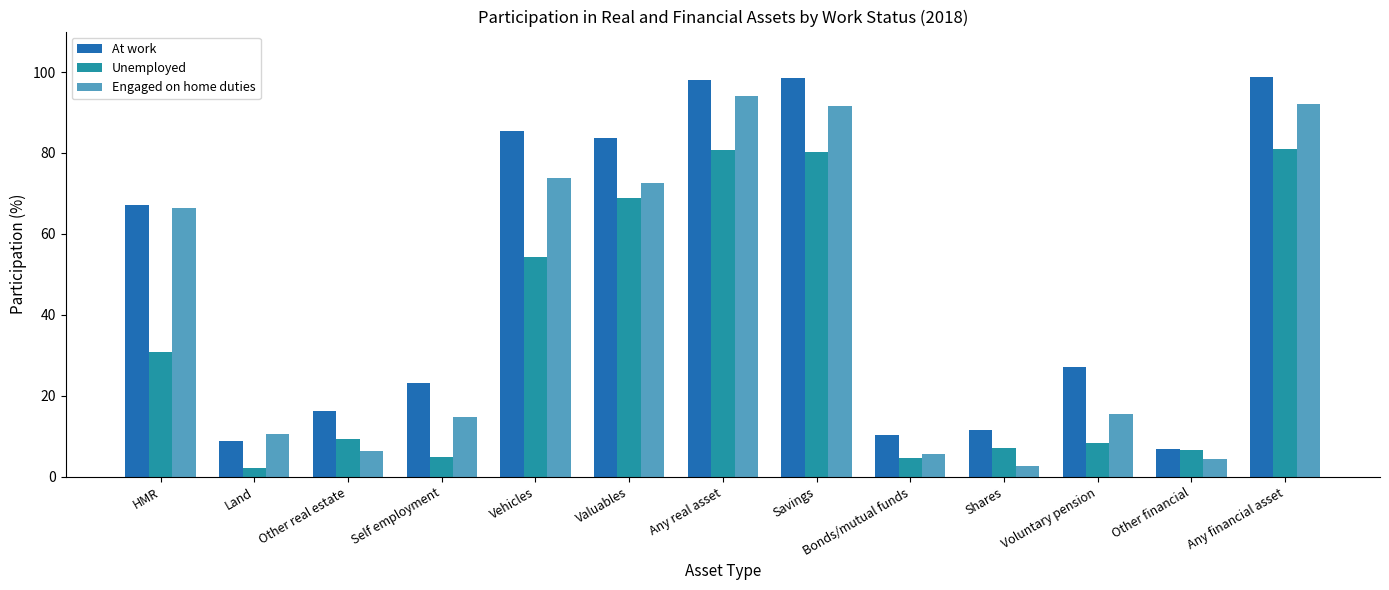

What is the total value across all series at Self employment?

42.8